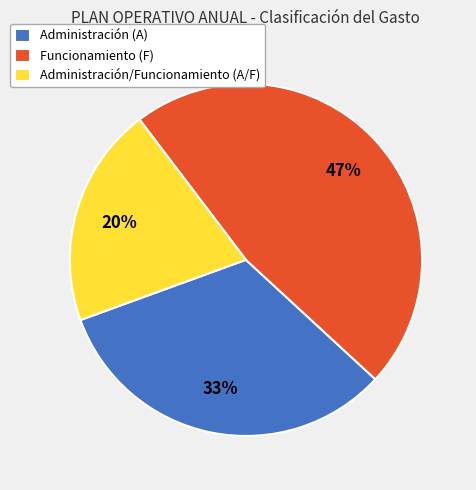

How many slices are in this pie chart?

3